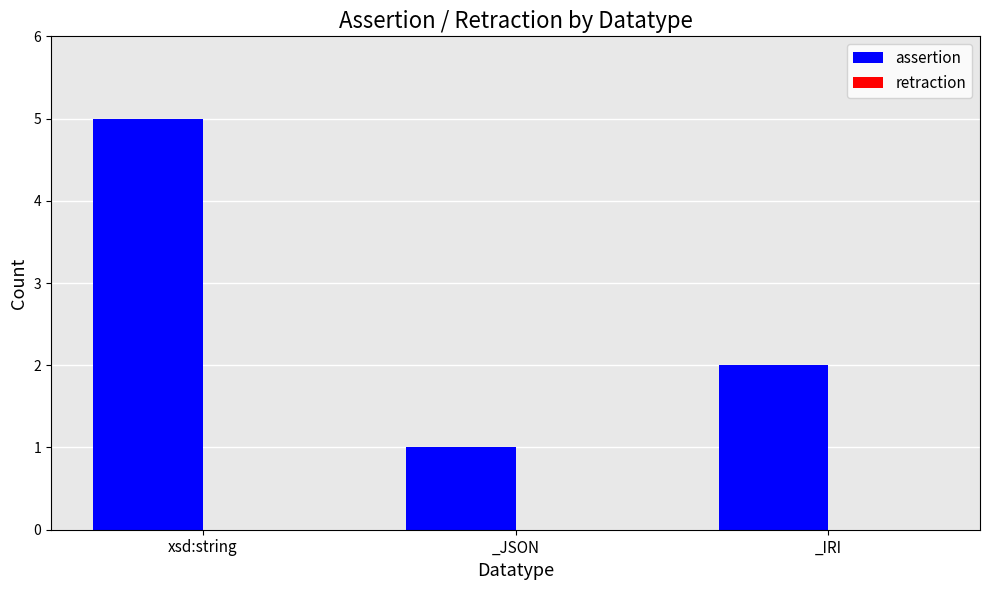

What is the change in value from xsd:string to _IRI?

-3